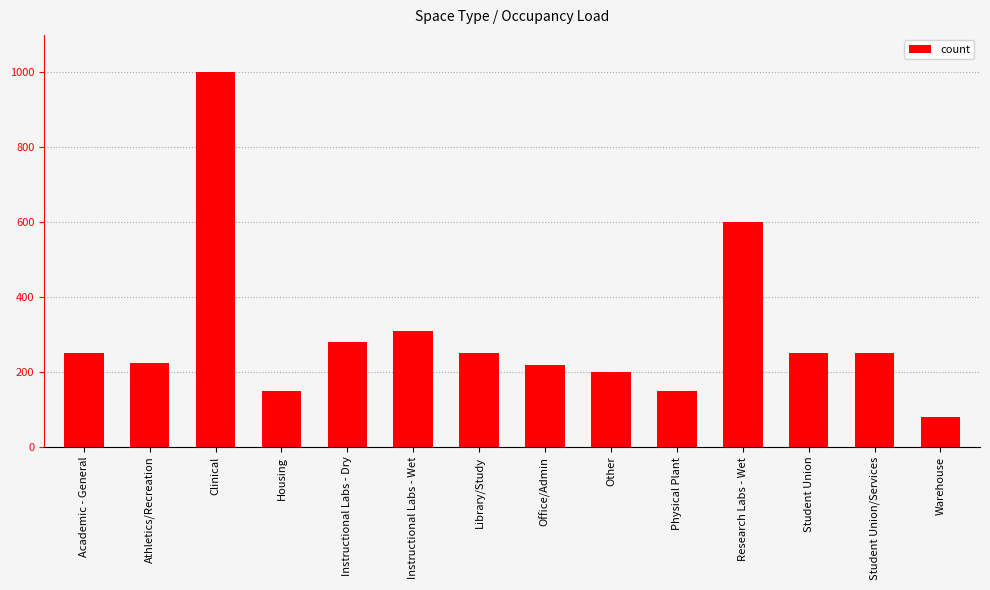

Approximately how many times larger is the value at Instructional Labs - Dry compared to Office/Admin?

1.3